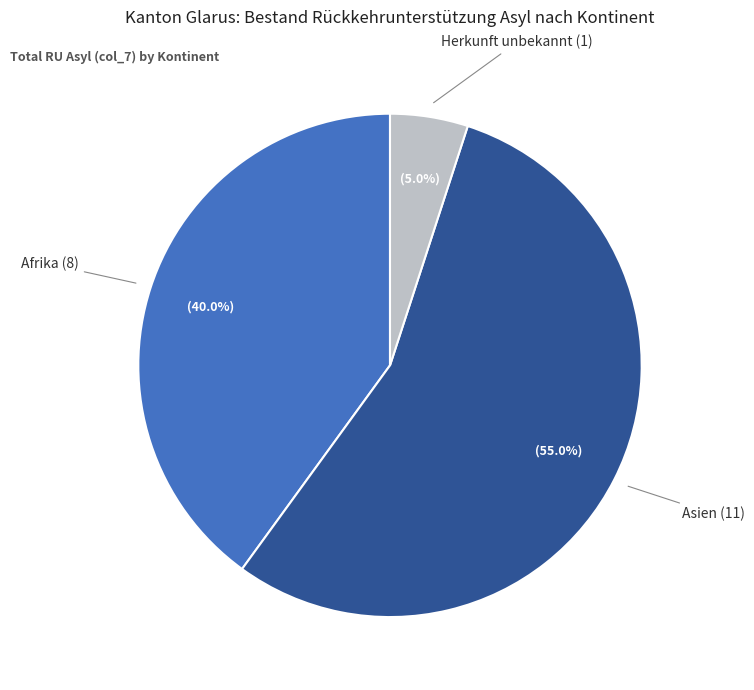

Is there a majority slice in this chart?

Yes